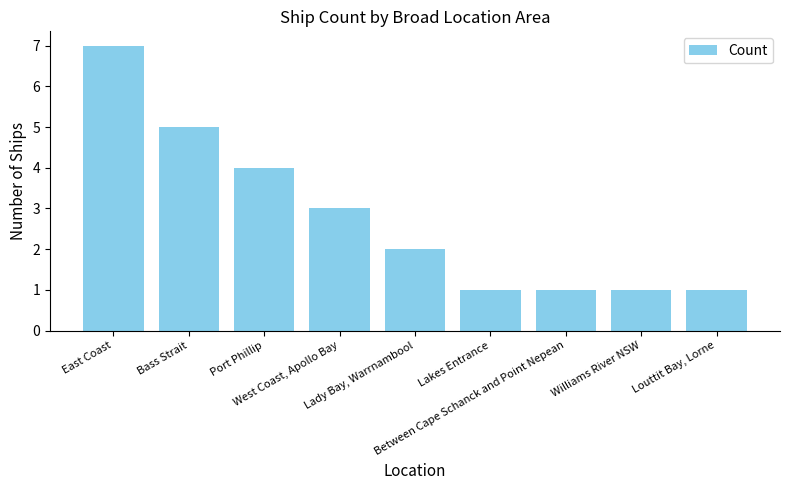

What is the greatest value displayed?

7